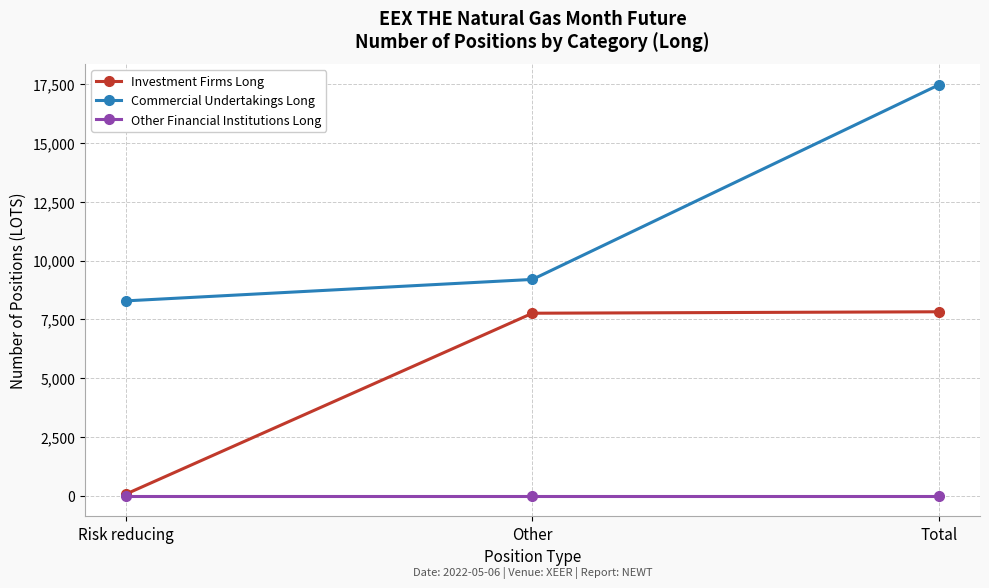

Which series changed the most between Risk reducing and Total?

Commercial Undertakings Long